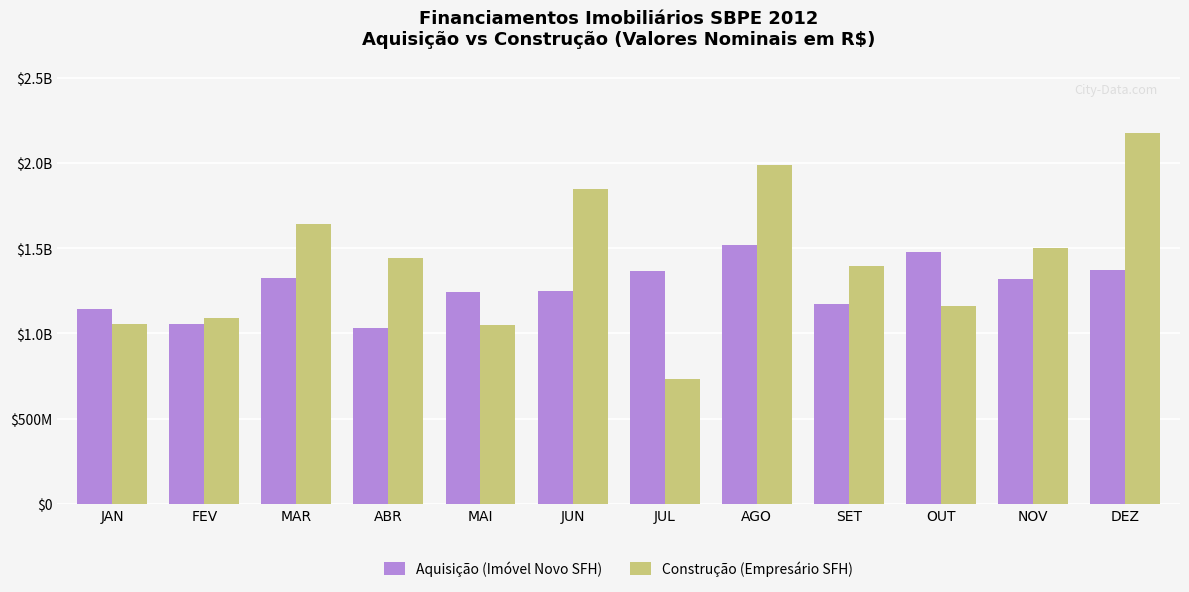

At which category is the sum across all series the highest?

DEZ